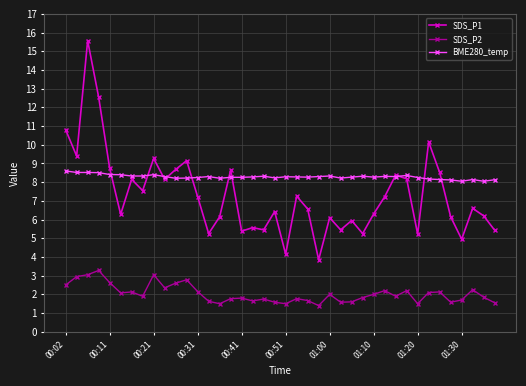

Which series has the largest total across all categories?

BME280_temp